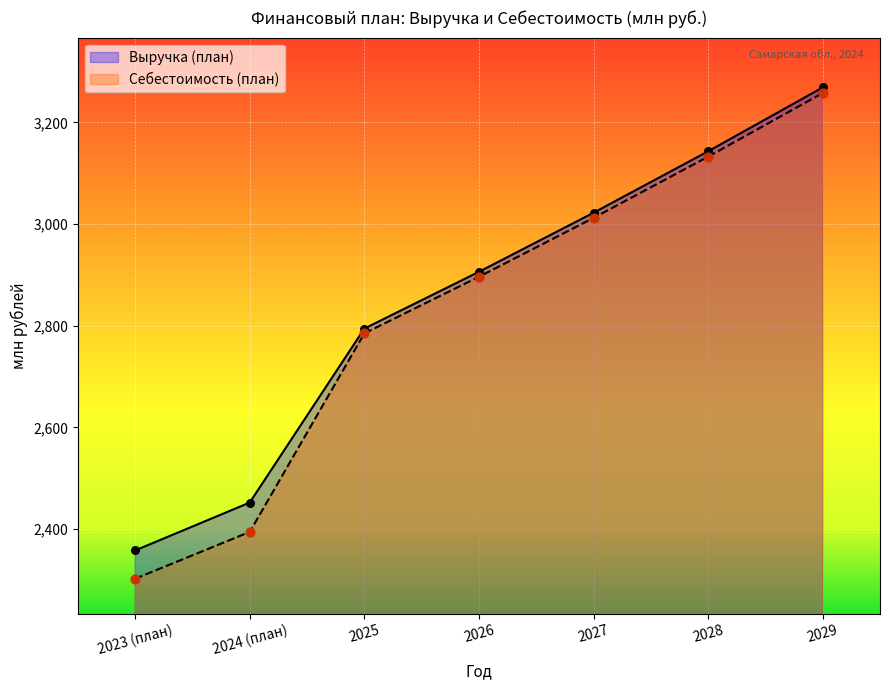

At which category is the sum across all series the highest?

2029